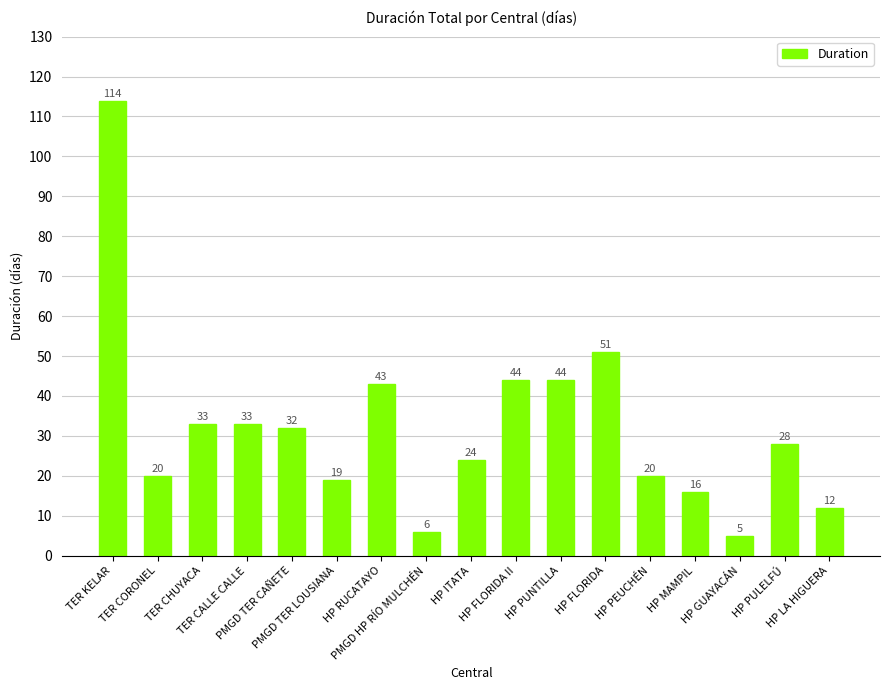

Between HP PULELFÚ and TER CHUYACA, which is larger?

TER CHUYACA